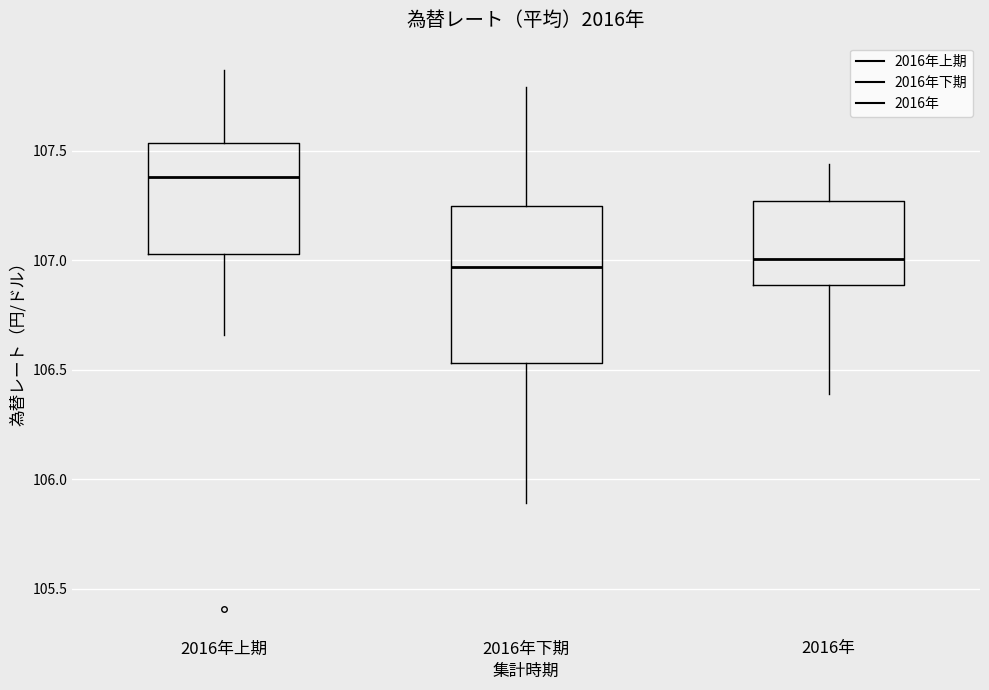

Reading left to right, read every box against the y-axis: the position of its median line, the range the box covers, and the ends of its whiskers. The values are not printed on the chart, so give them approximately, as read against the axis.

2016年上期: median 107.40, box 107.05 to 107.55, whiskers 106.65 to 107.85
2016年下期: median 106.95, box 106.55 to 107.25, whiskers 105.90 to 107.80
2016年: median 107.00, box 106.90 to 107.25, whiskers 106.40 to 107.45